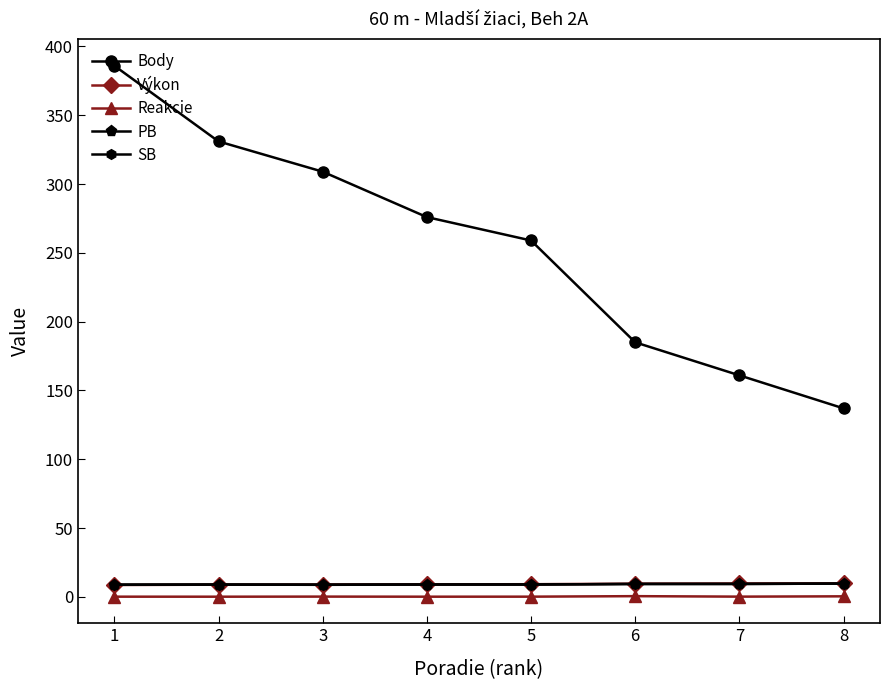

The value of Body at 4 is 67.9. True or false?

False